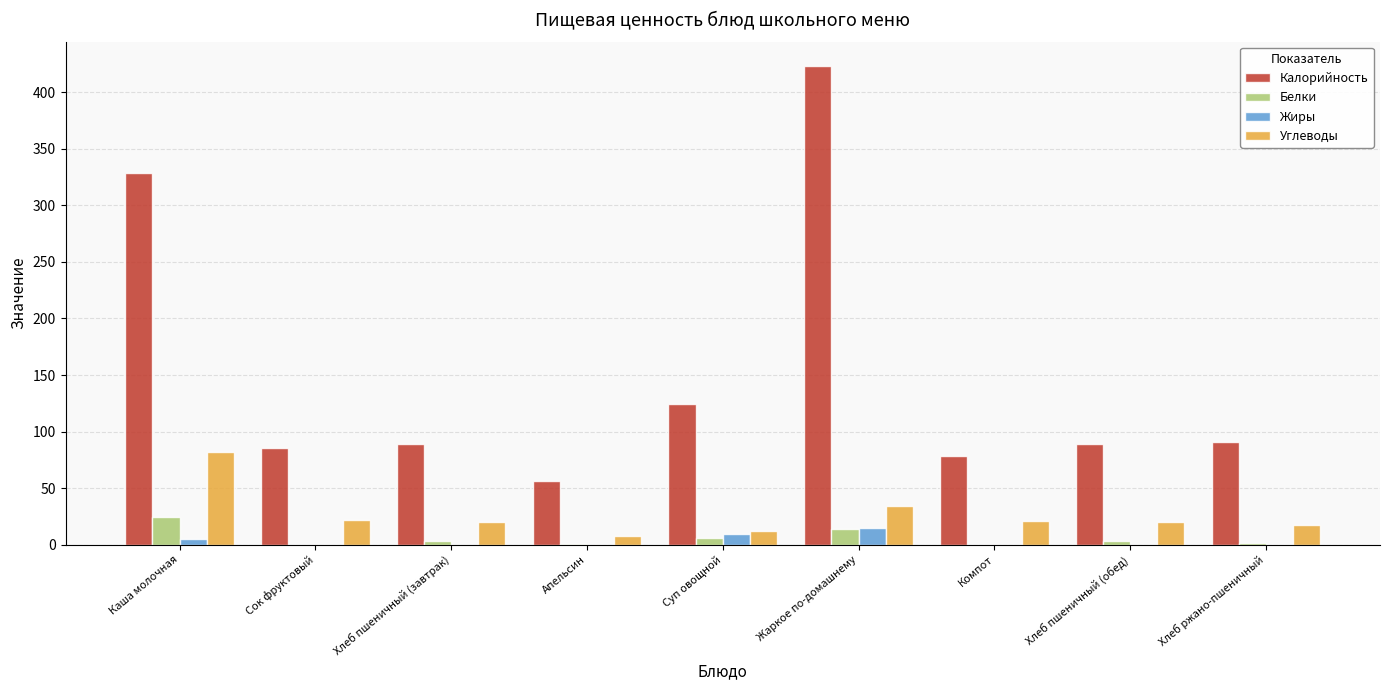

At which label is Калорийность closest to 239?

Каша молочная